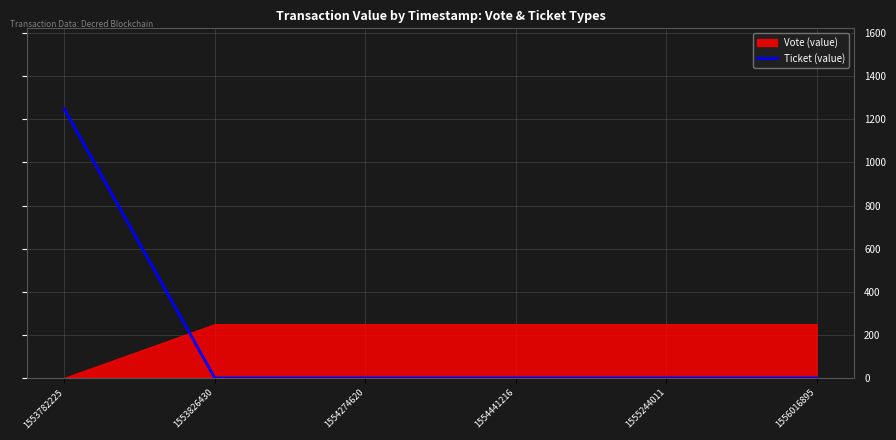

True or false: the data shows 0.0 at 1556016895.

True